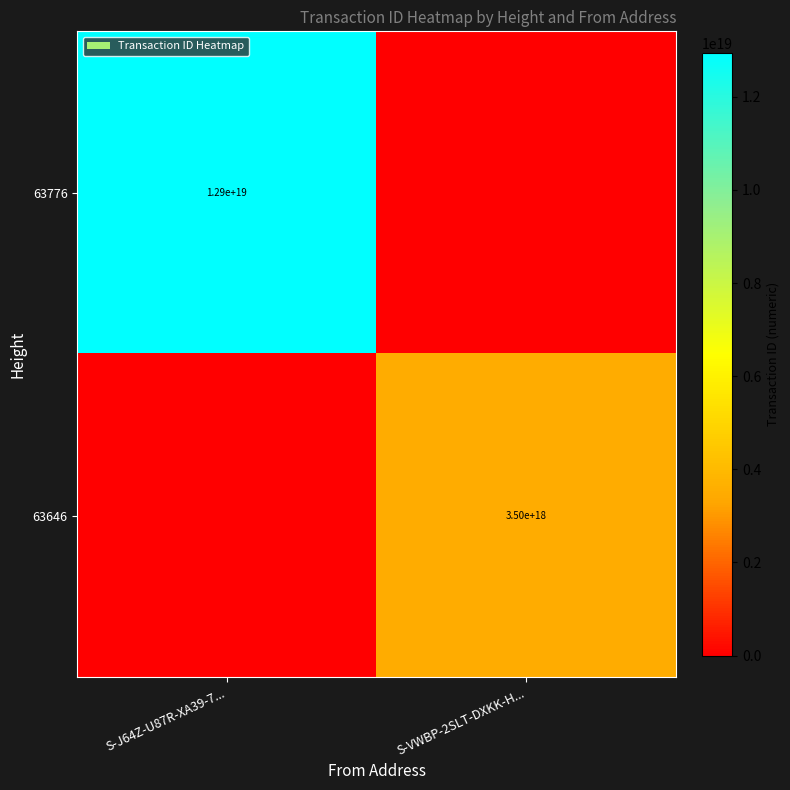

How many distinct data groups are displayed?

2